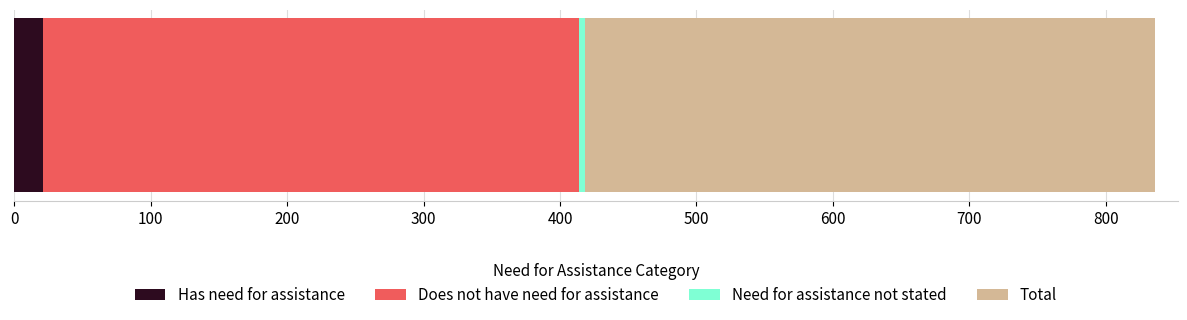

What is the lowest value of the Has need for assistance series?

21